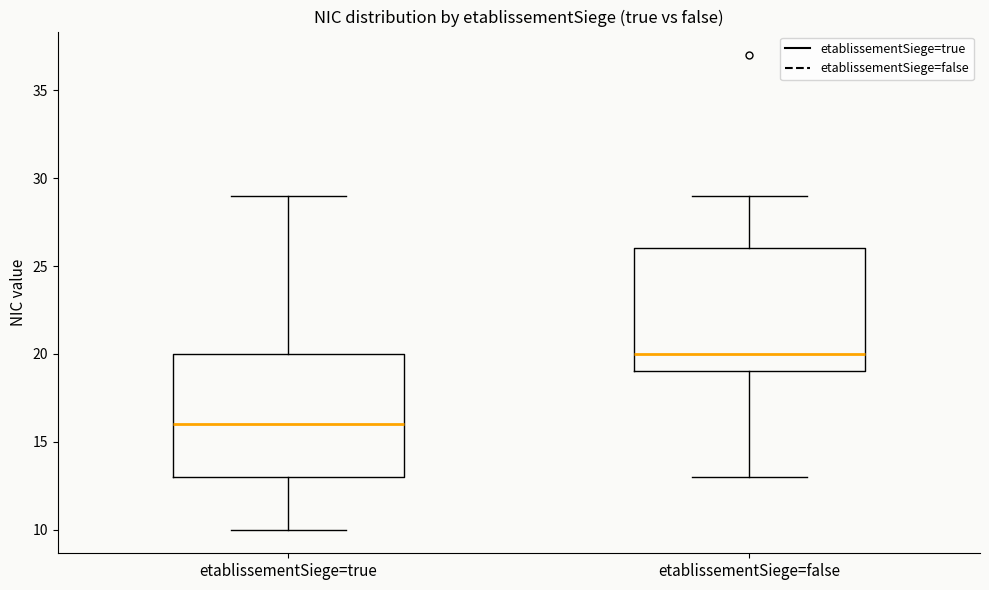

Reading left to right, read every box against the y-axis: the position of its median line, the range the box covers, and the ends of its whiskers. The values are not printed on the chart, so give them approximately, as read against the axis.

etablissementSiege=true: median 16, box 13 to 20, whiskers 10 to 29
etablissementSiege=false: median 20, box 19 to 26, whiskers 13 to 29